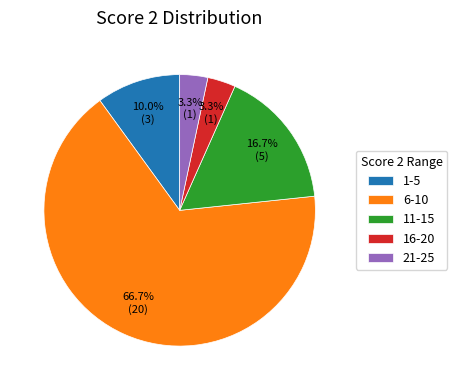

Which category has the biggest portion of the pie?

6-10